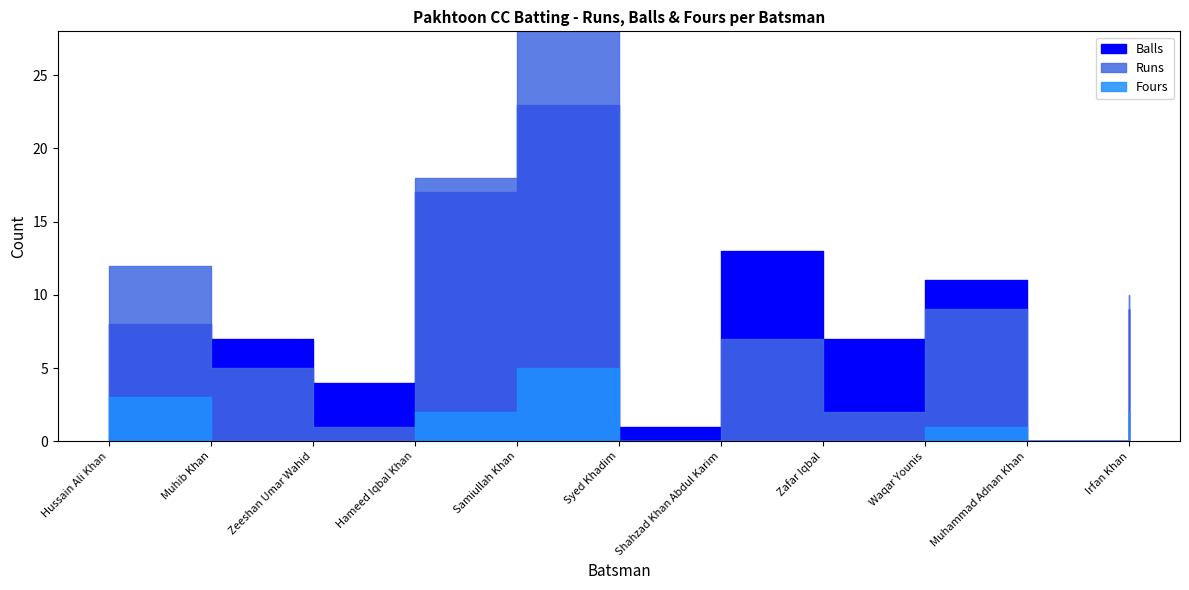

Reading right to left, what are all the values shown in this chart?

Runs: 10	0	9	2	7	0	38	18	1	5	12
Balls: 9	0	11	7	13	1	23	17	4	7	8
Fours: 2	0	1	0	0	0	5	2	0	0	3